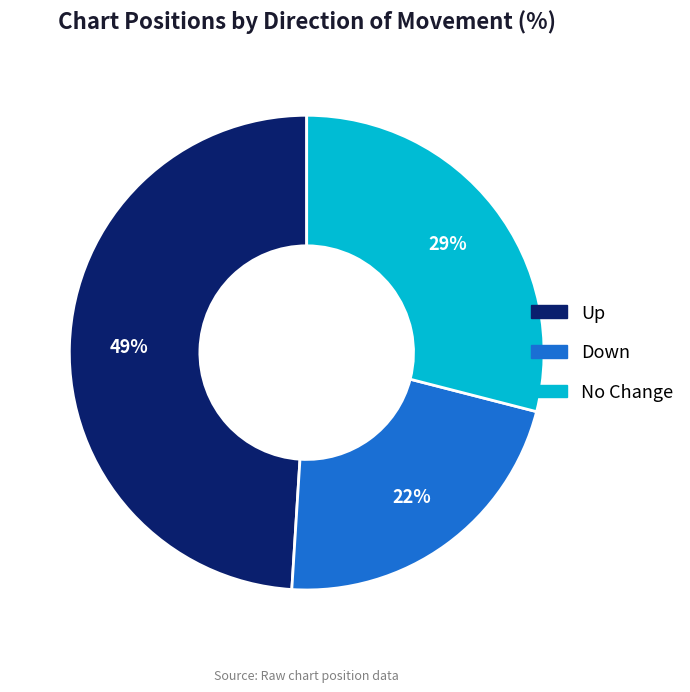

Is there a majority slice in this chart?

No